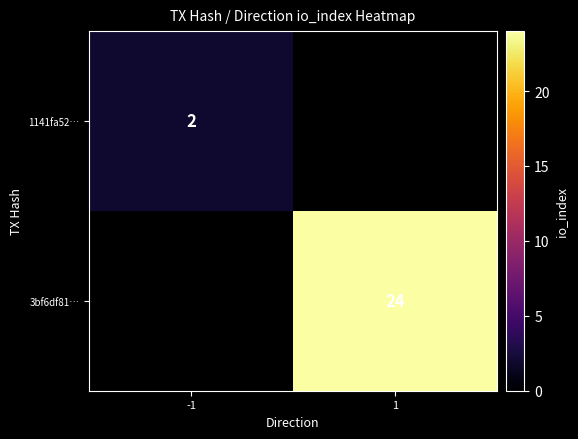

True or false: 3bf6df81… has a value of 17 at 1.

False